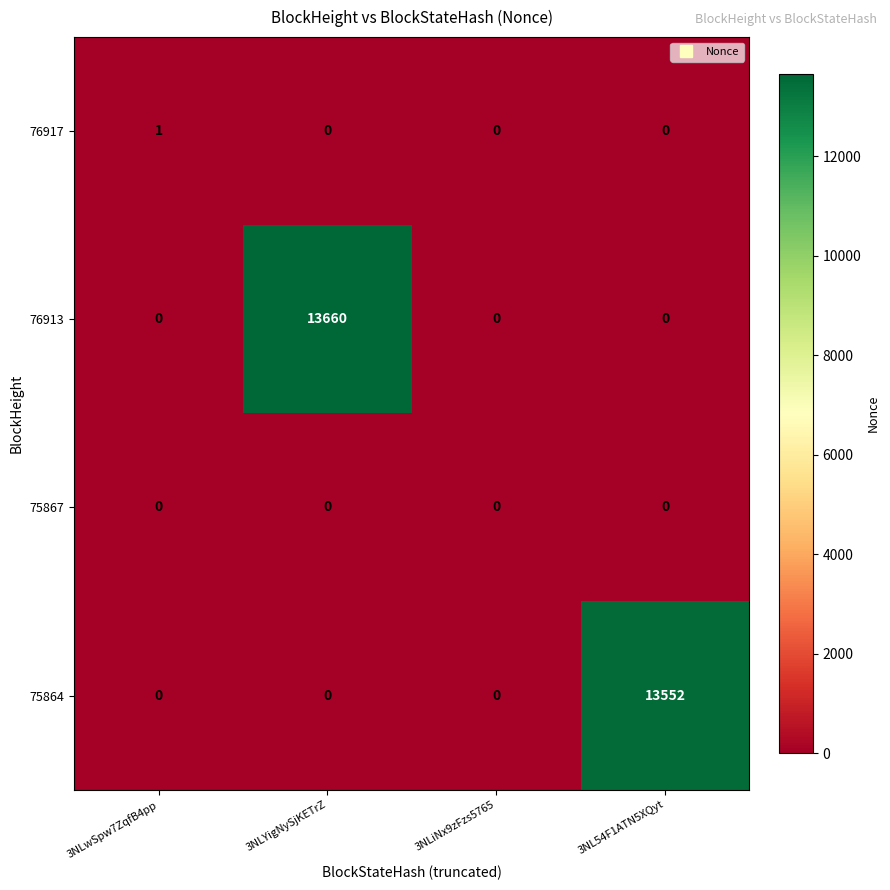

What is the total value across all series at 3NL54F1ATN5XQyt?

13552